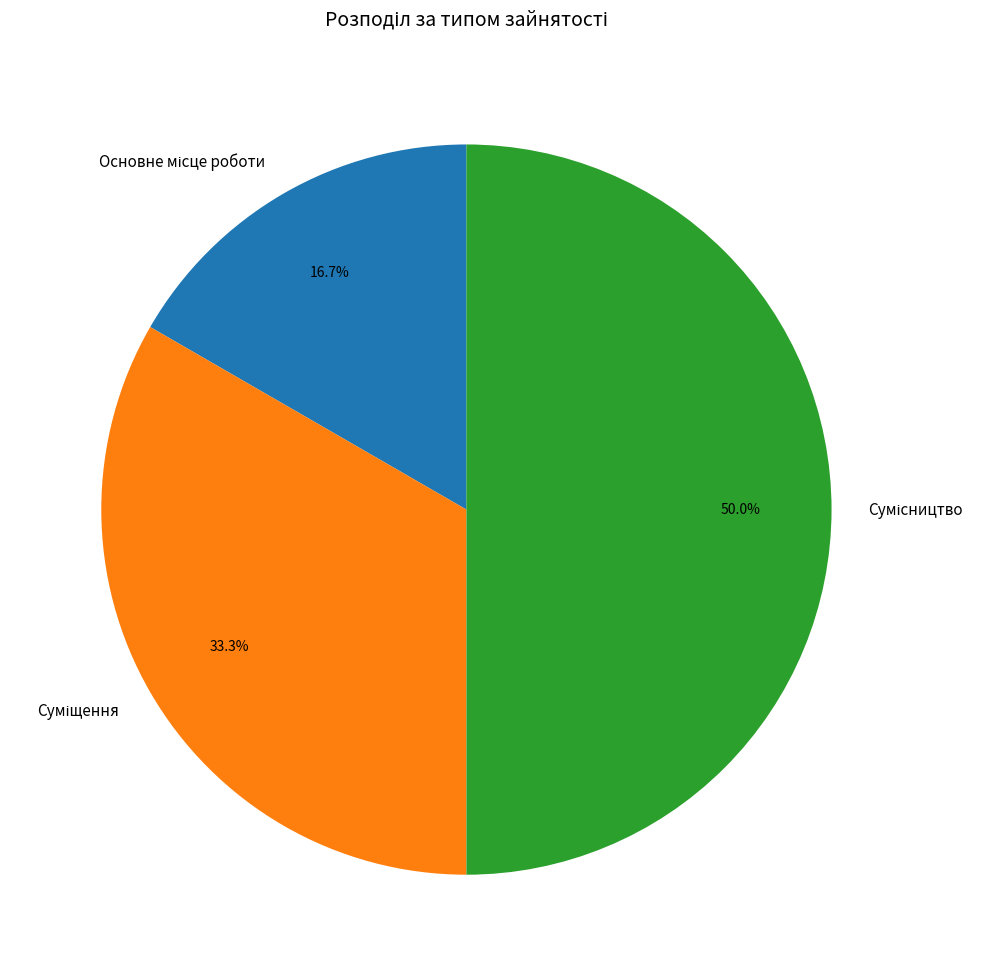

How many segments does this pie chart have?

3